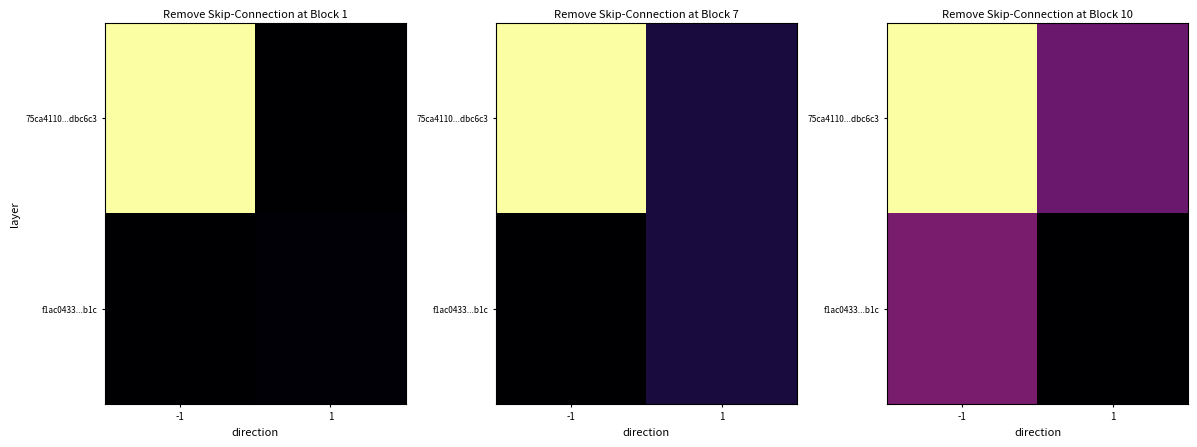

What is the total value across all series at 1?

28.3